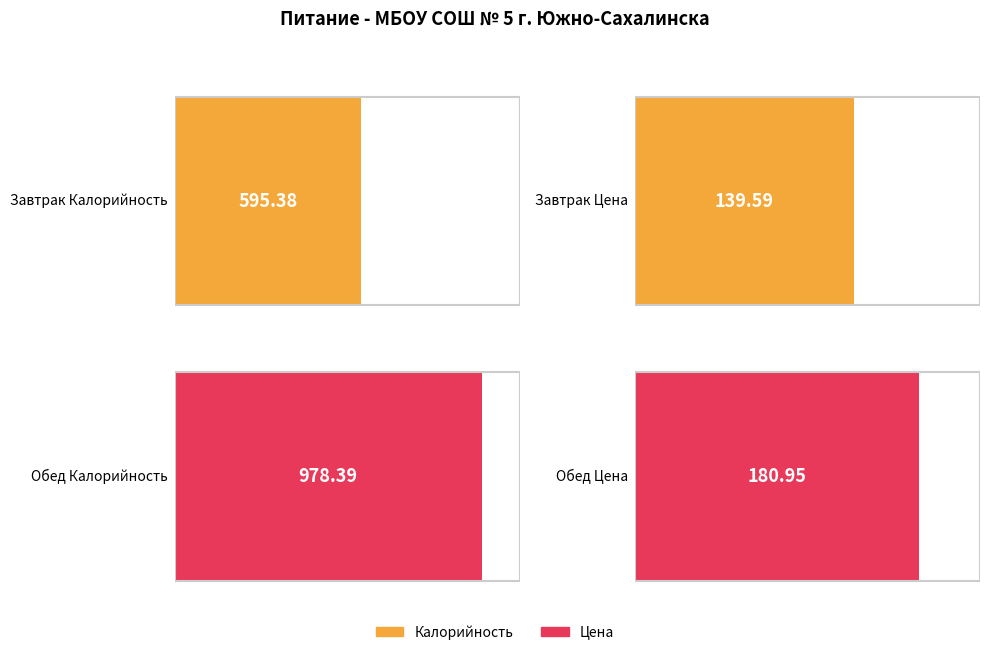

Where does the Цена series first go above 180?

Обед